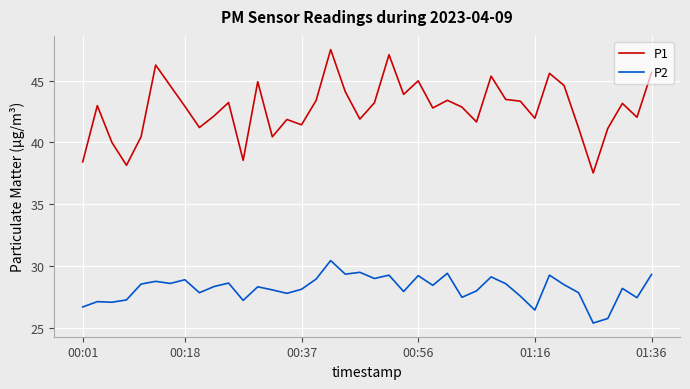

How many categories are shown in the chart?

40